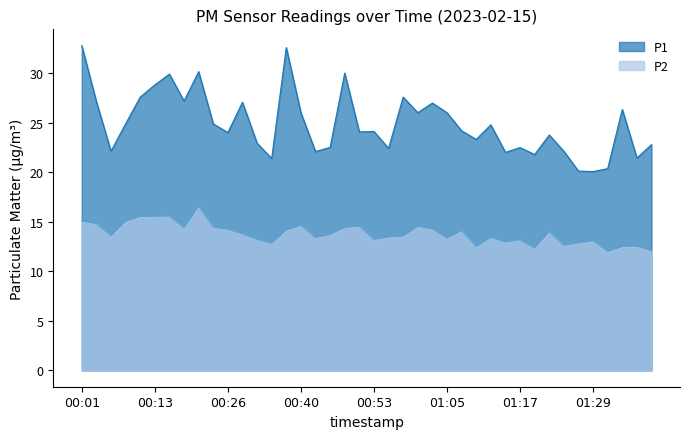

How many values in the P1 series are below 24?

17